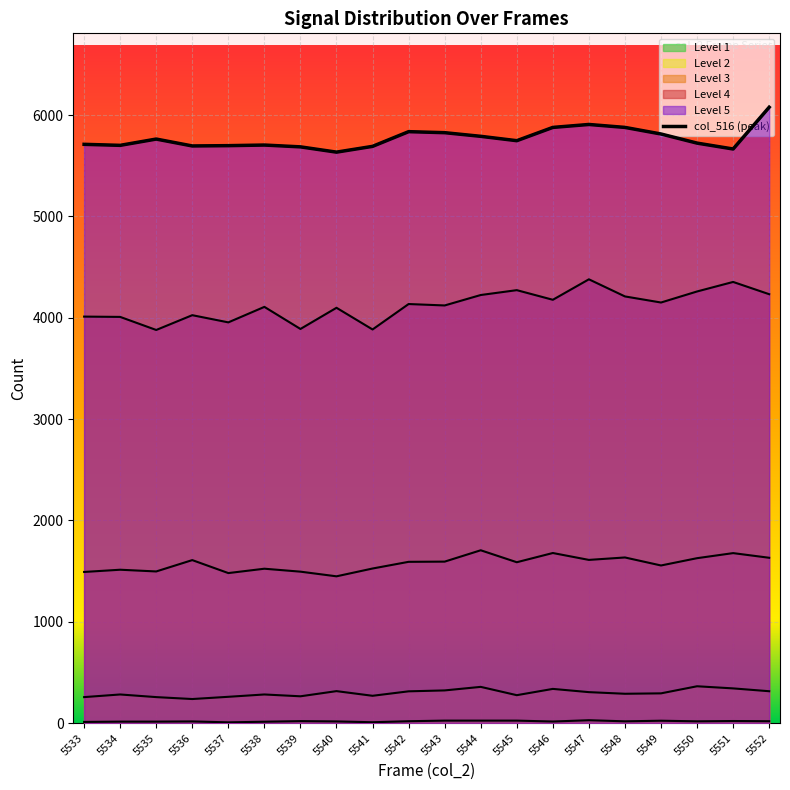

The col_516 series shows 2760 at 5545. True or false?

False